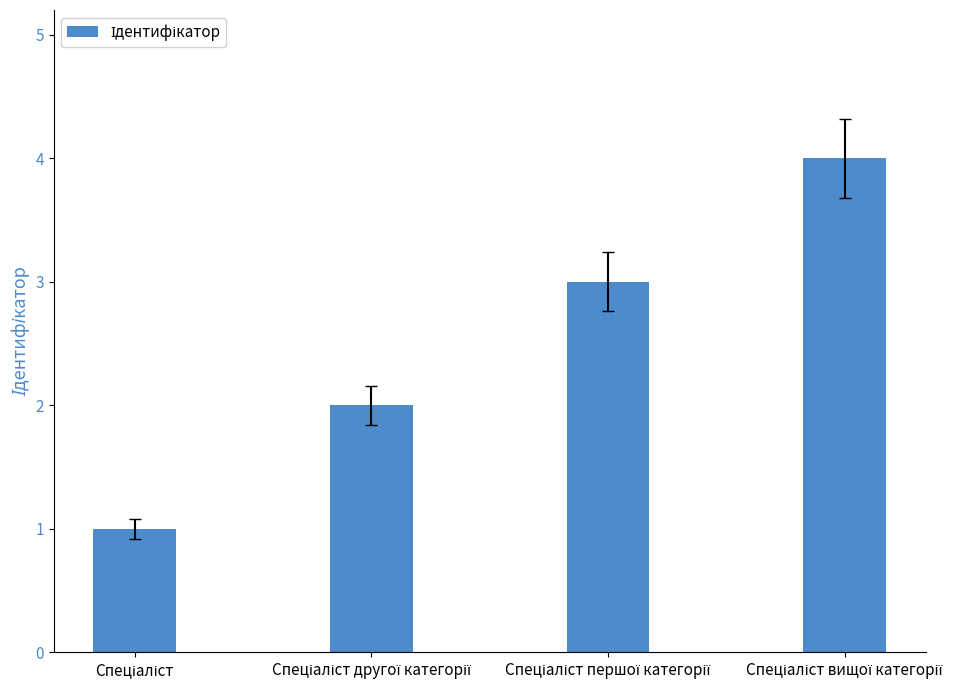

What is the difference between the maximum and minimum values?

3